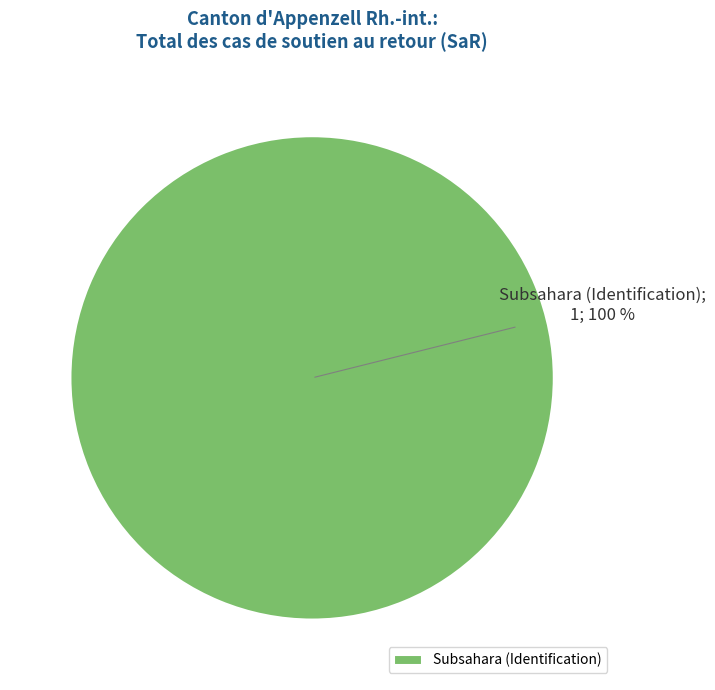

To the nearest percent, what percentage of the pie is Subsahara (Identification)?

100%